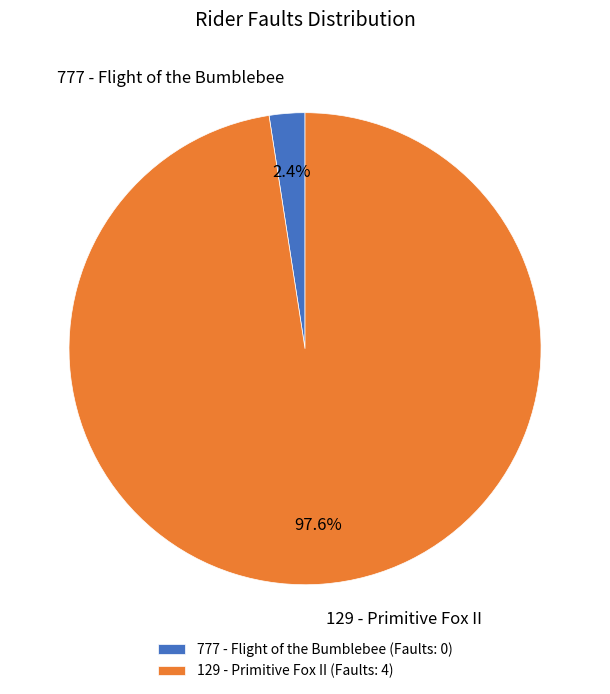

Between 129 - Primitive Fox II and 777 - Flight of the Bumblebee, which is larger?

129 - Primitive Fox II